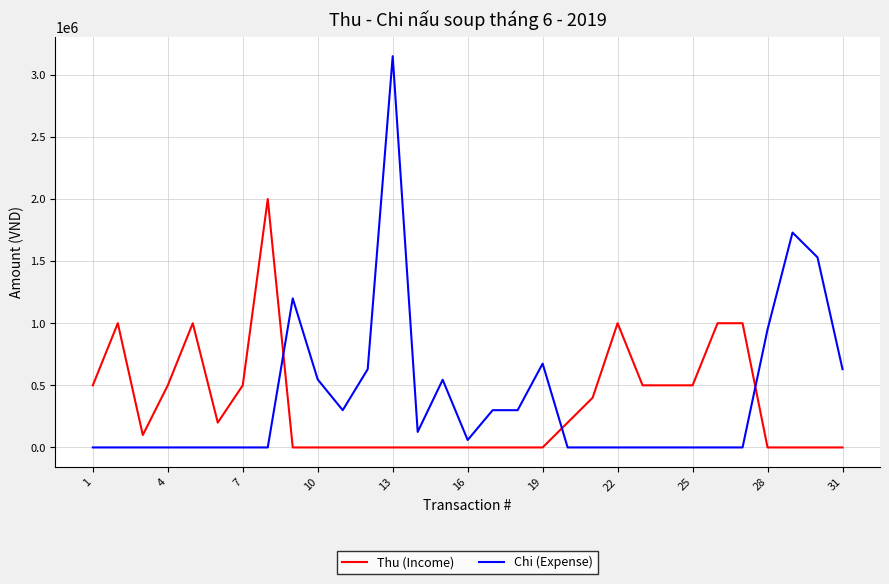

List the series in order of their peak value, highest first.

Chi (Expense), Thu (Income)